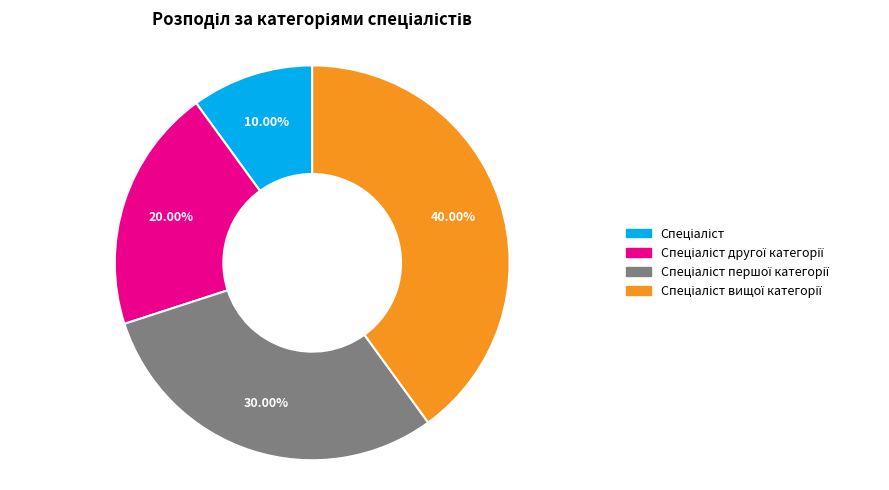

Does any single category account for the majority?

No